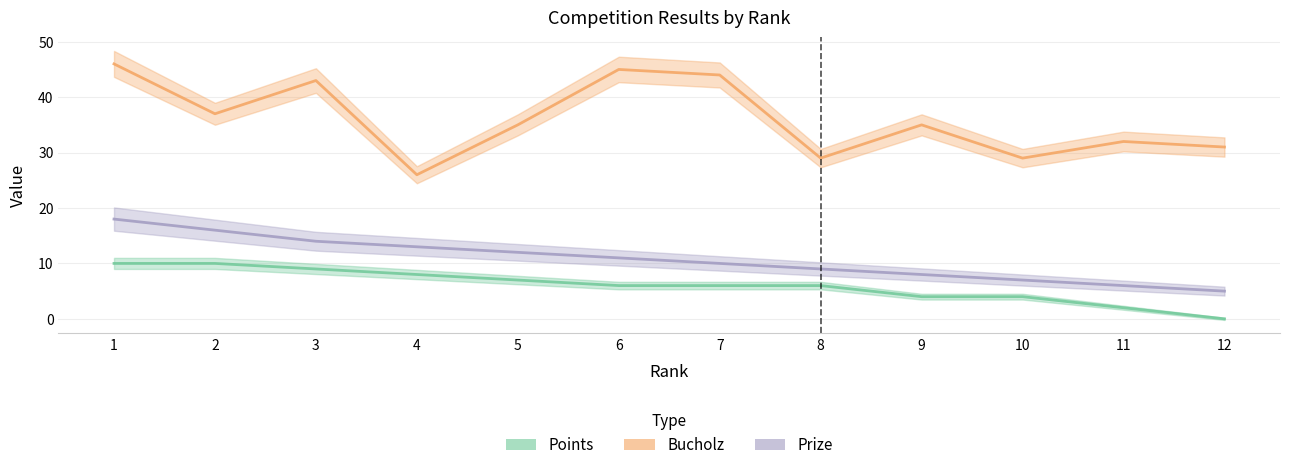

True or false: Points and Bucholz intersect in this chart.

False